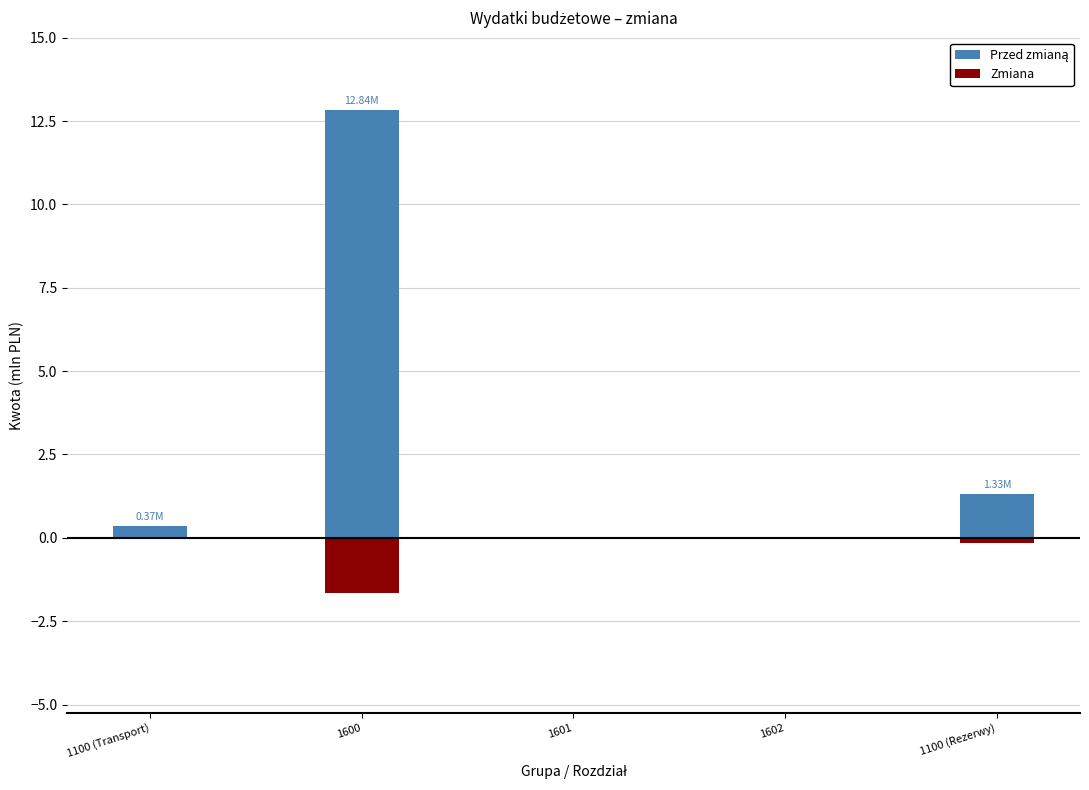

What is the label of the 2nd bar from the right?

1602